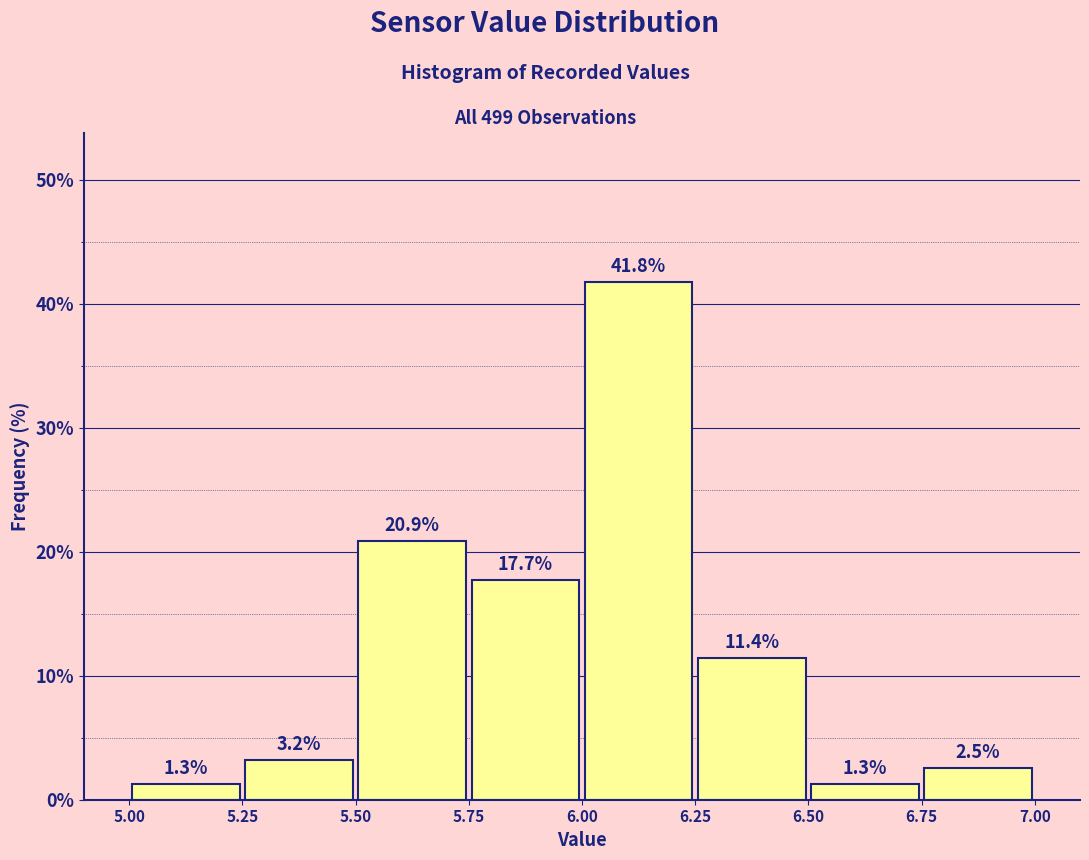

Reading left to right, transcribe this chart: for each bar, give the range it covers on the x-axis and its height.

5.00 to 5.25: 1.3
5.25 to 5.50: 3.2
5.50 to 5.75: 20.9
5.75 to 6.00: 17.7
6.00 to 6.25: 41.8
6.25 to 6.50: 11.4
6.50 to 6.75: 1.3
6.75 to 7.00: 2.5